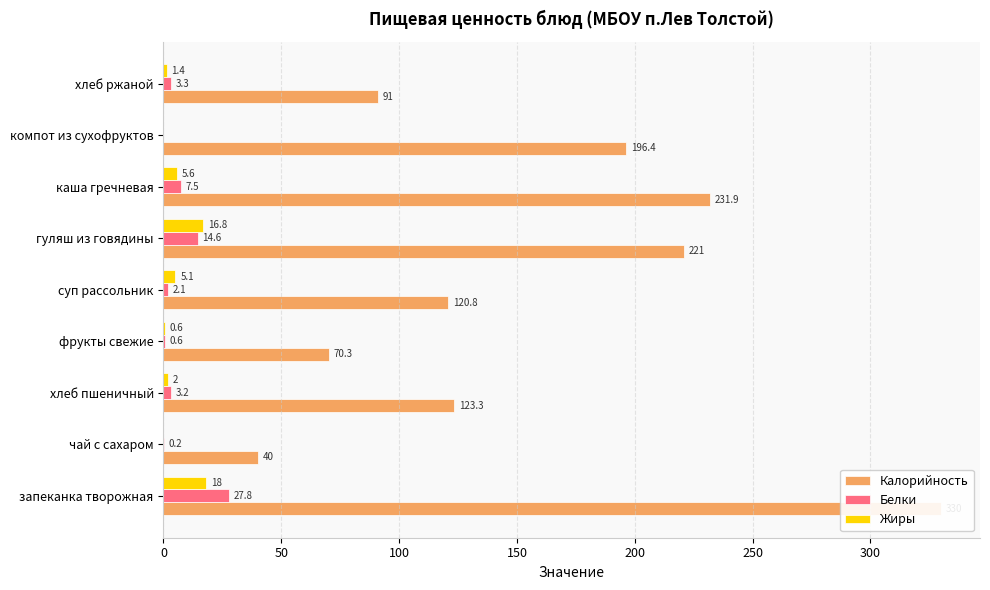

Which series has the largest total across all categories?

Калорийность